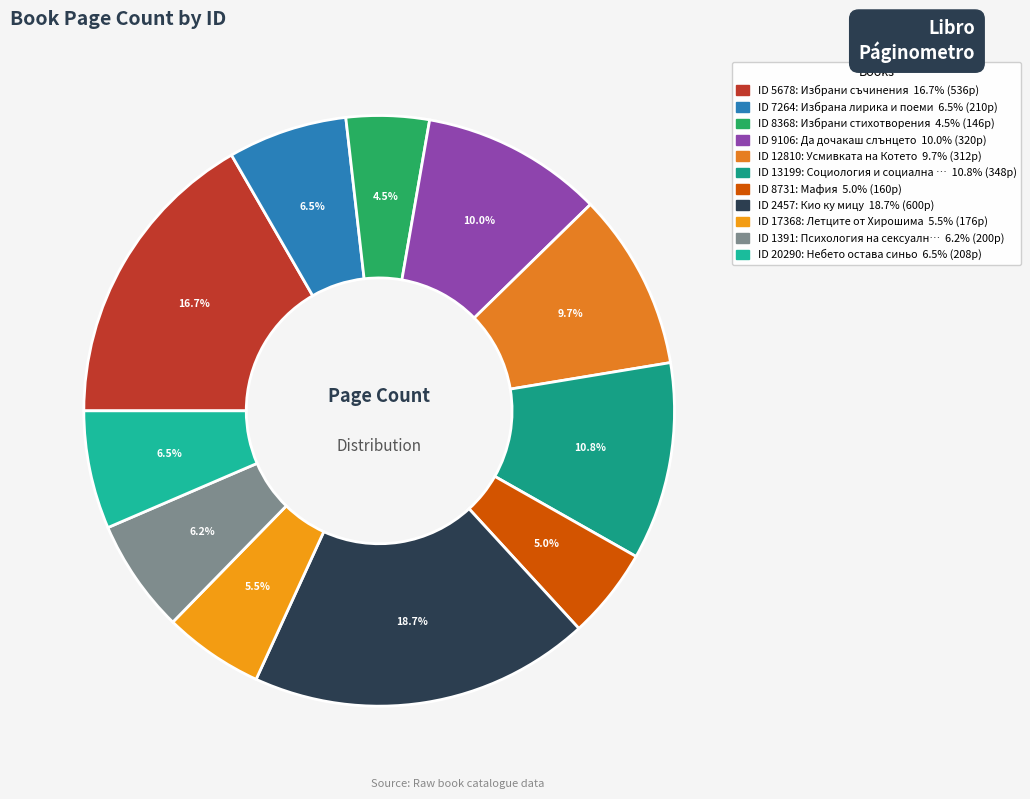

Count the number of slices in the pie.

11